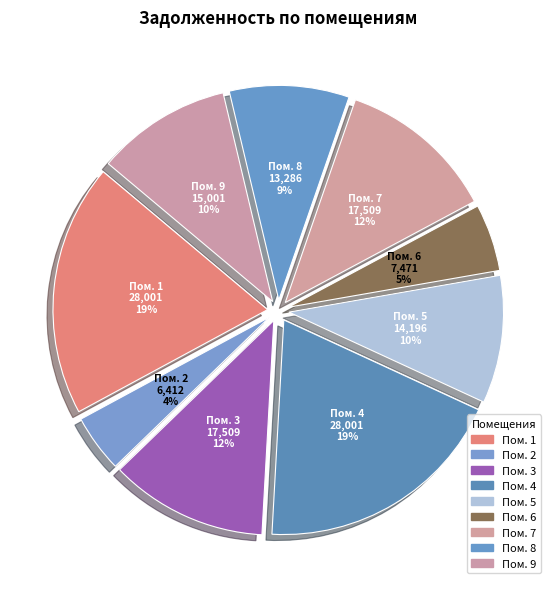

Is it true that Пом. 4 is 19% of the pie?

True